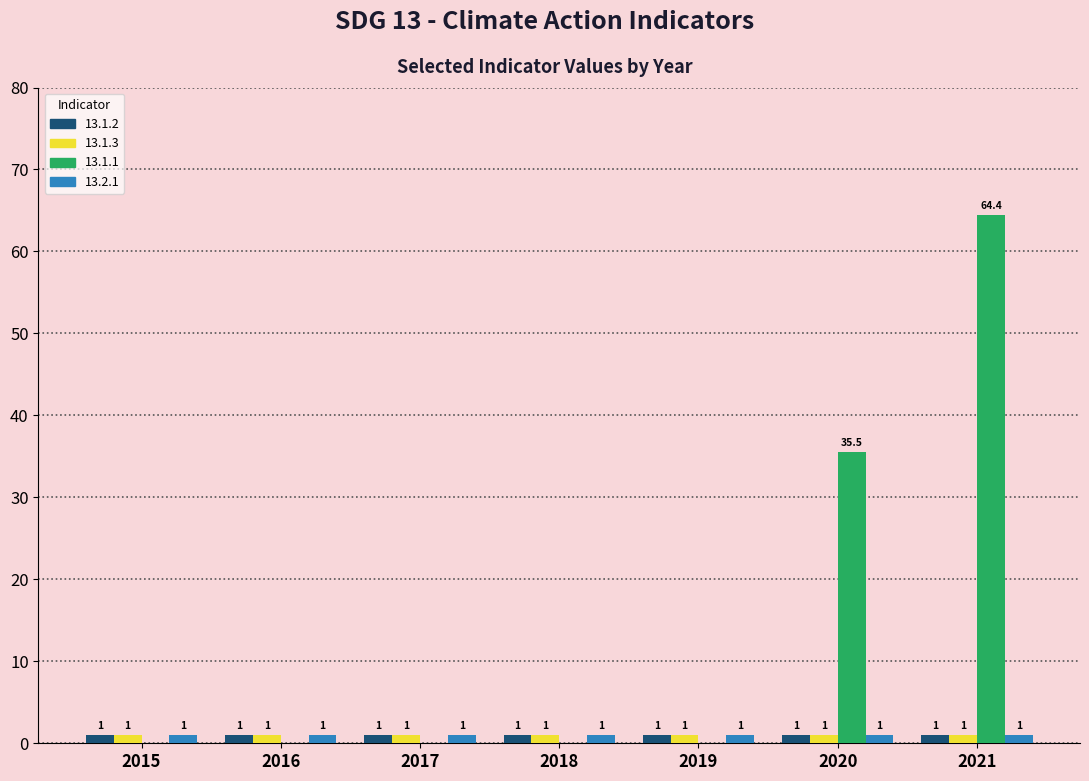

At which category is the sum across all series the highest?

2021